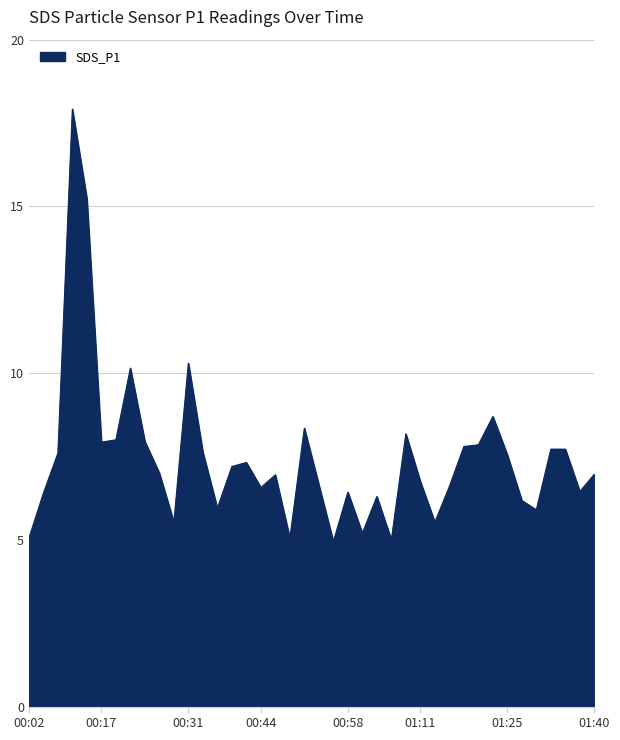

What is the minimum value shown in the chart?

5.0